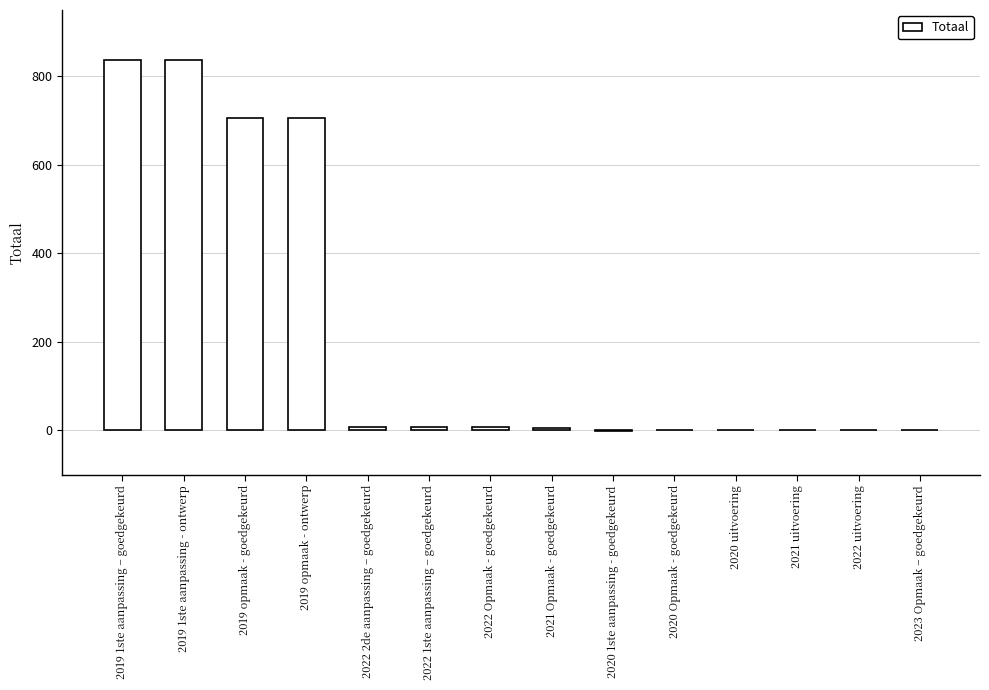

The value at 2023 Opmaak – goedgekeurd is 0. True or false?

True